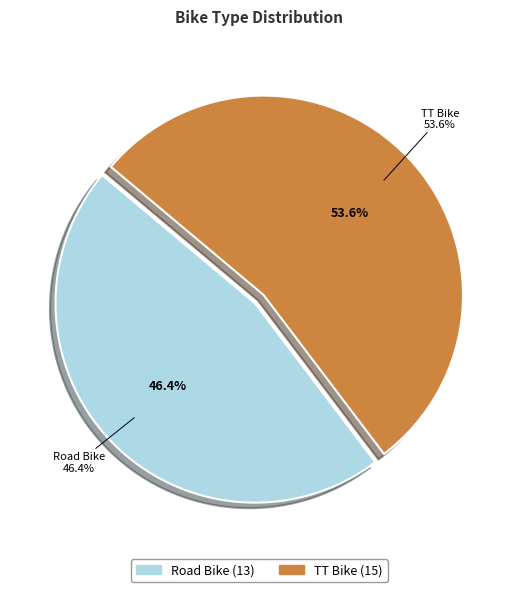

What is the largest slice in the pie chart?

TT Bike